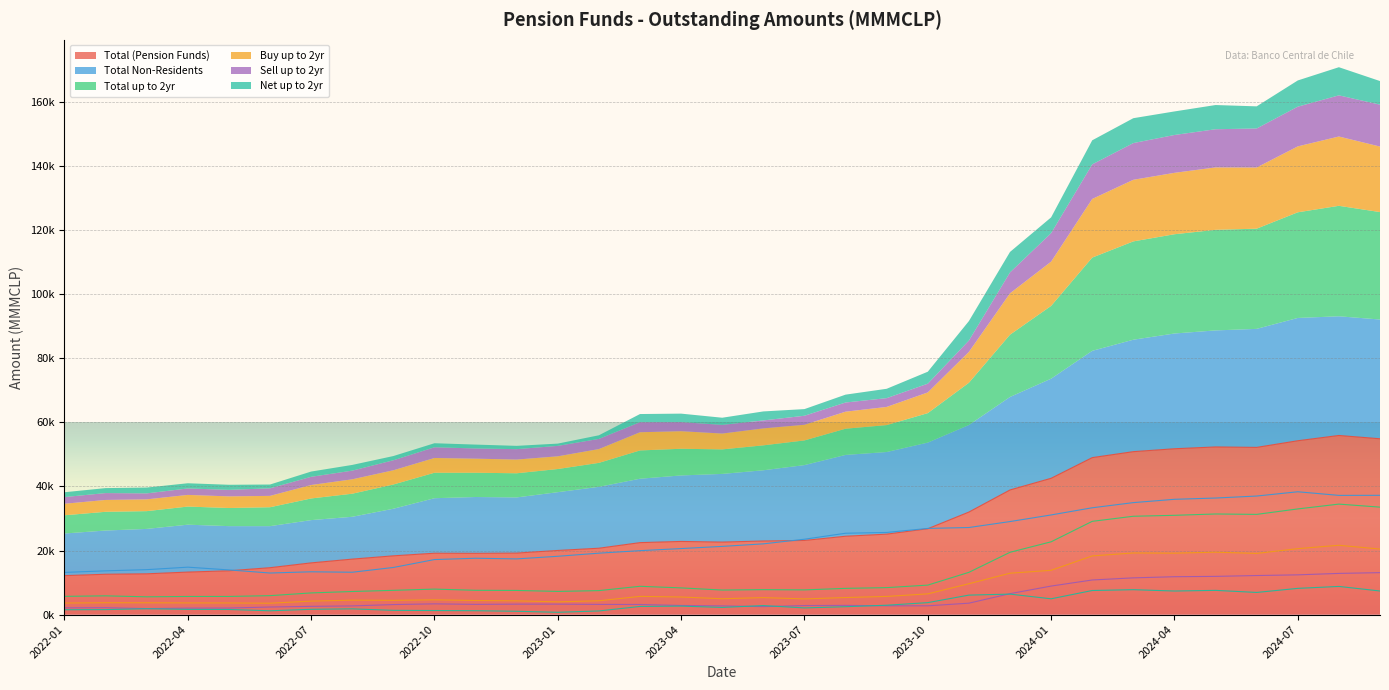

How many values in the Total Non-Residents series are below 21294?

16